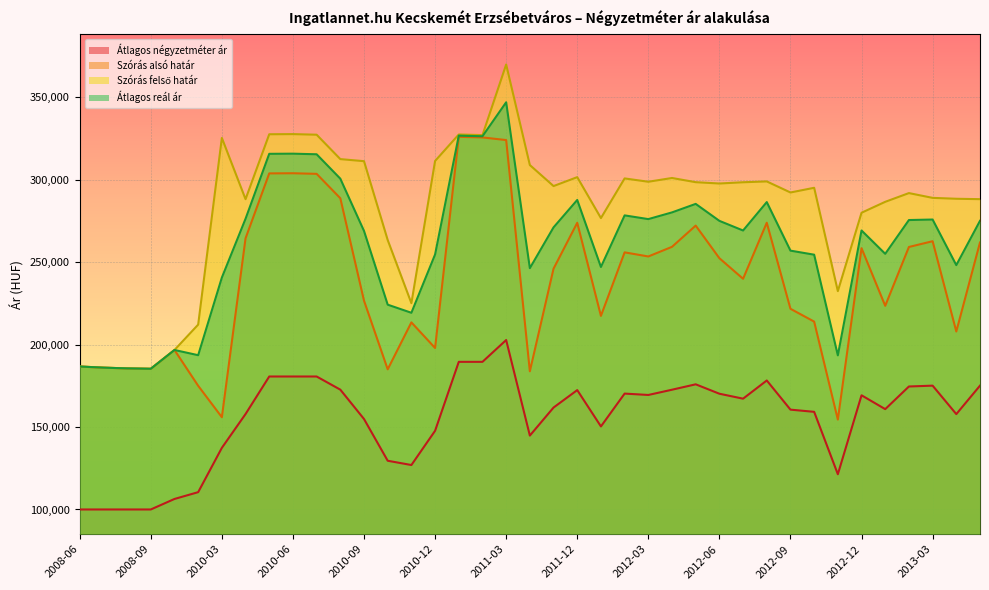

At how many categories does at least one series exceed 319319?

7